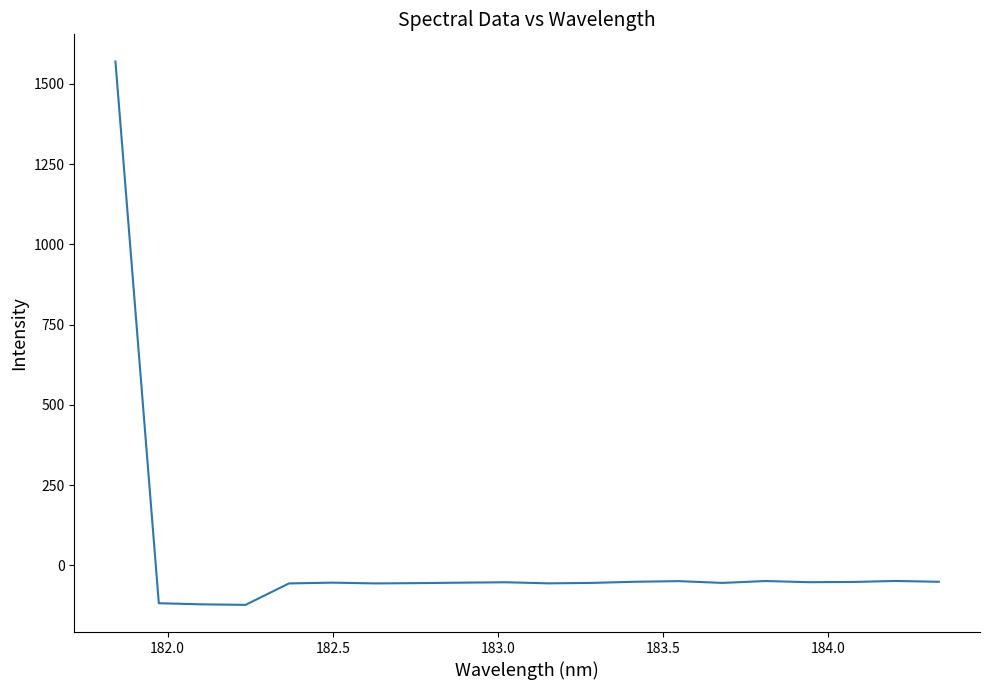

Count the number of values greater than -53.

9